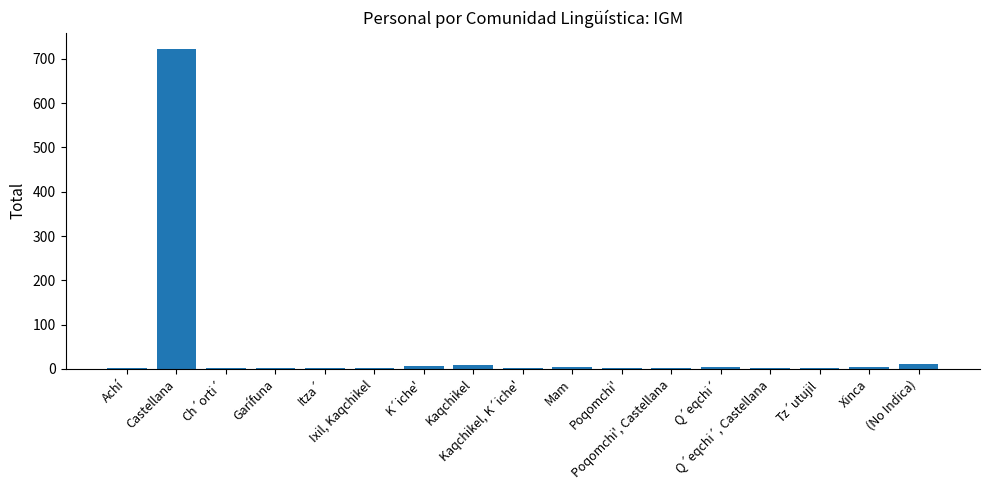

Which label corresponds to the largest value in the chart?

Castellana